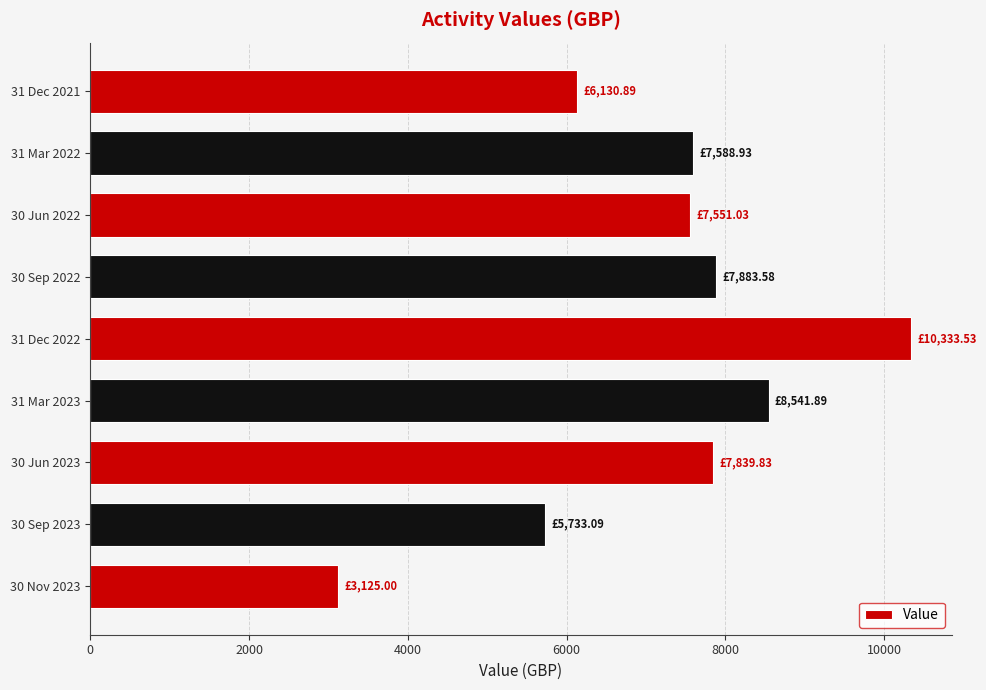

Approximately how many times larger is the value at 31 Dec 2022 compared to 30 Sep 2023?

1.8